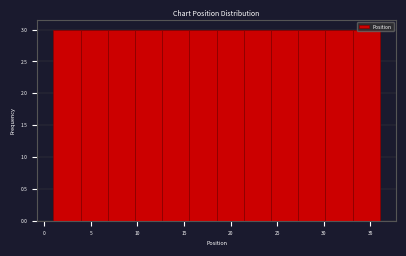

What is the height of the bar covering 4.0 to 7.0 on the x-axis? Neither the bar edges nor the heights are printed on the chart, so give them approximately, as read against the axes.

3